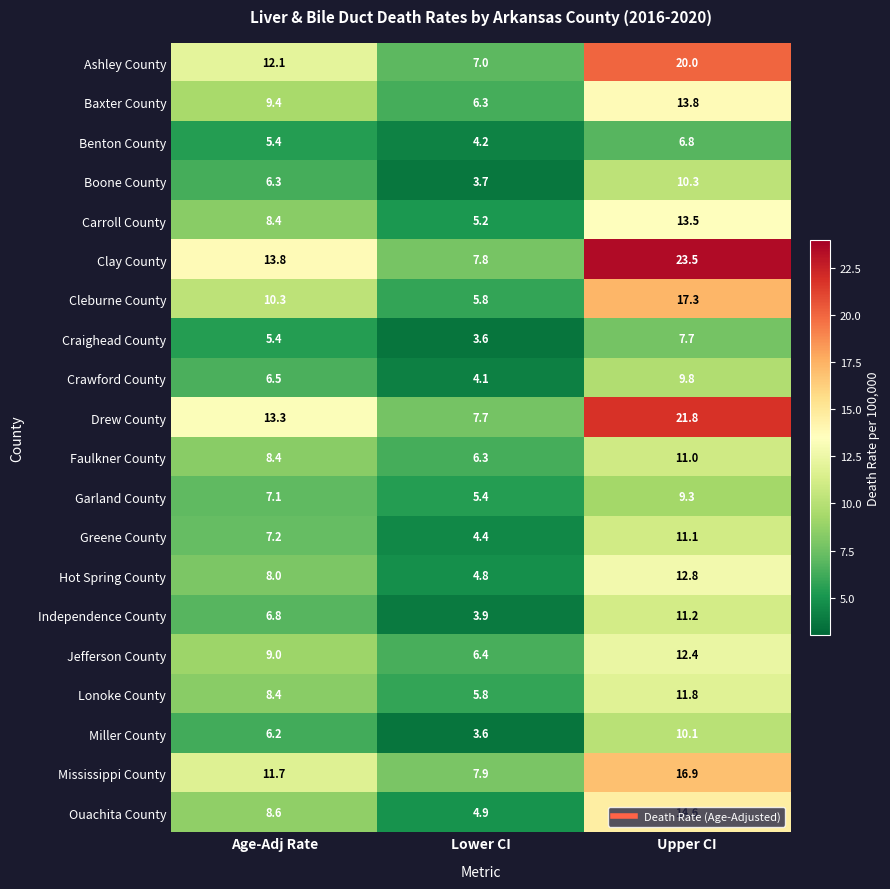

Is the value of Faulkner County at Age-Adj Rate greater than the value of Boone County at Lower CI?

Yes